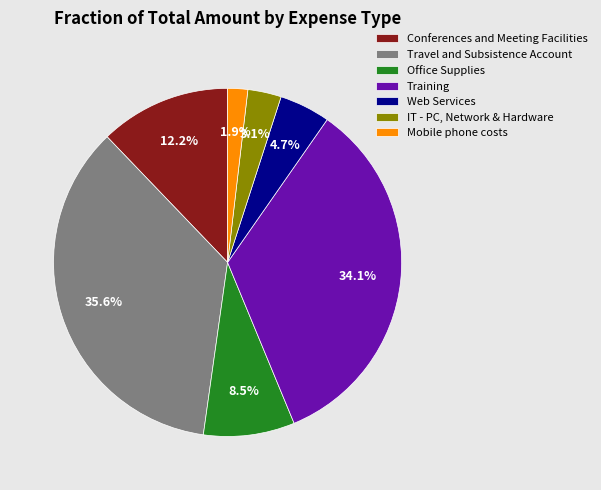

To the nearest percent, what portion does Conferences and Meeting Facilities represent?

12%